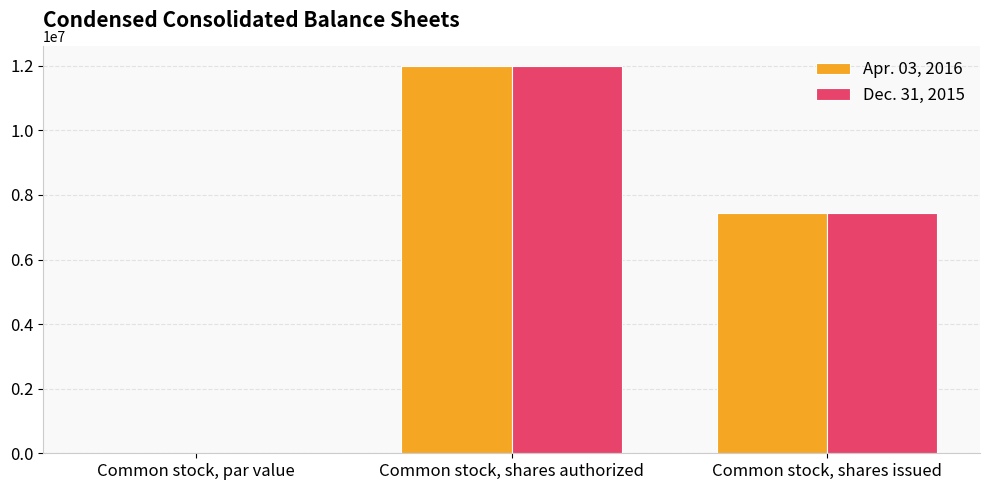

Is the value of Apr. 03, 2016 at Common stock, shares issued greater than the value of Dec. 31, 2015 at Common stock, shares authorized?

No